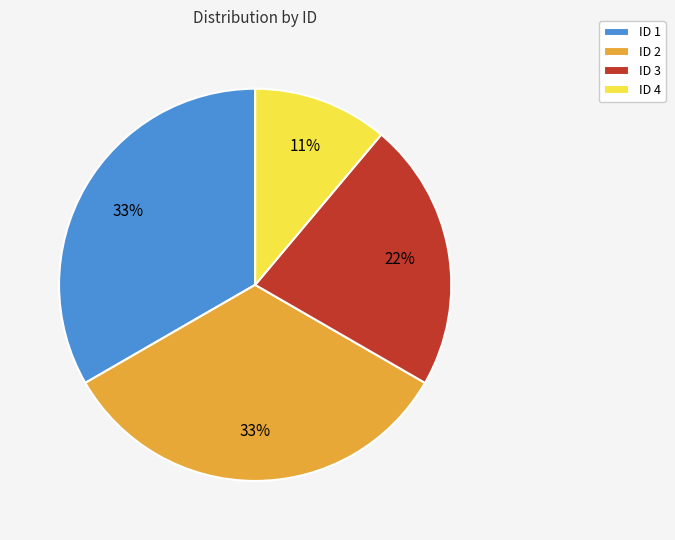

The ID 2 slice represents 27% of the pie. True or false?

False